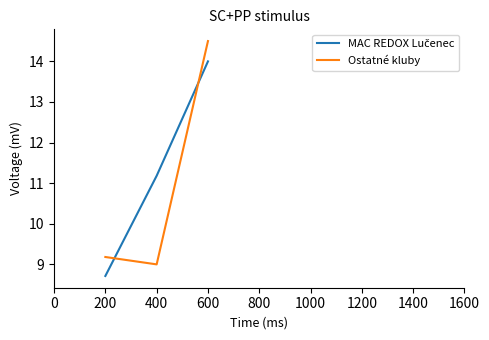

At how many categories does at least one series exceed 13?

1